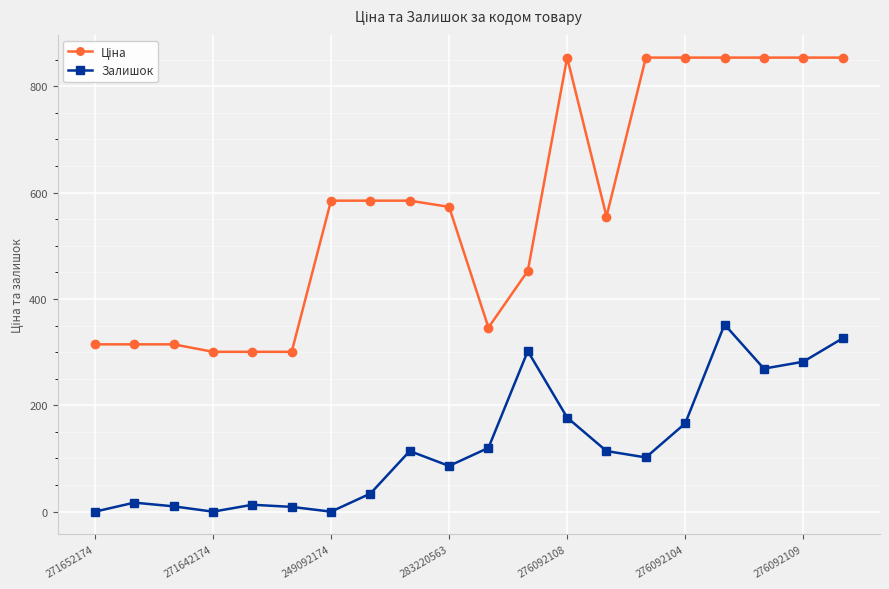

What is the difference between the second highest and second lowest values in the Залишок series?

326.0